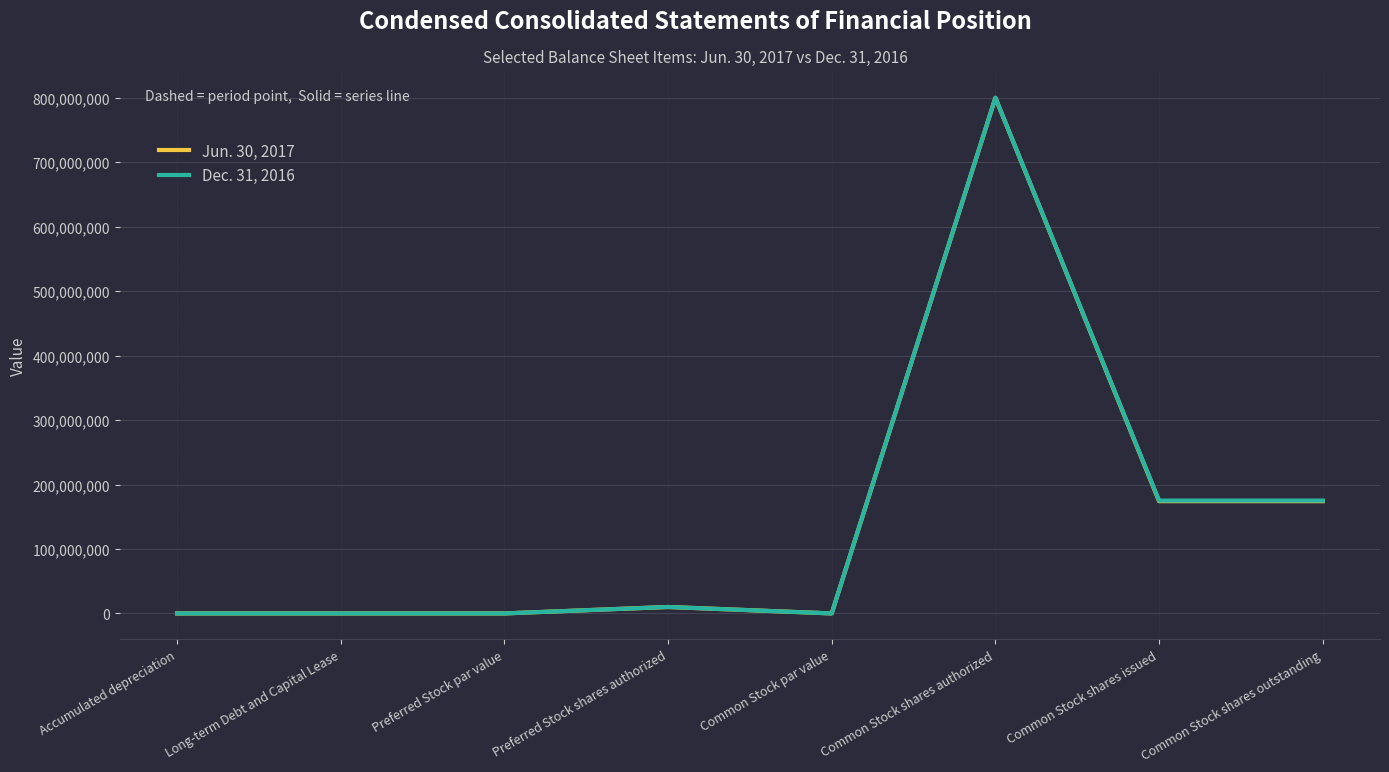

Which category has the highest value in the Dec. 31, 2016 series?

Common Stock shares authorized